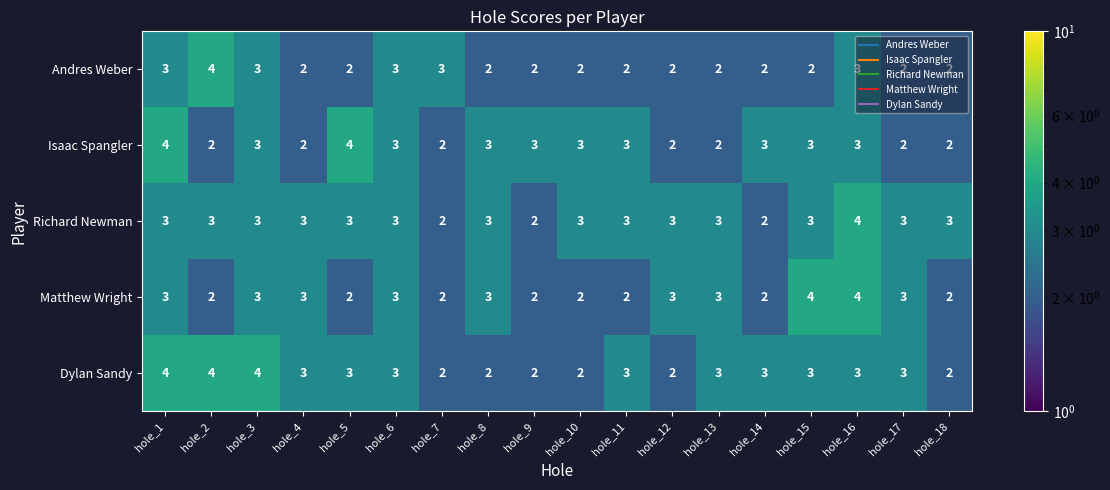

Where does the Dylan Sandy series first go above 3?

hole_1